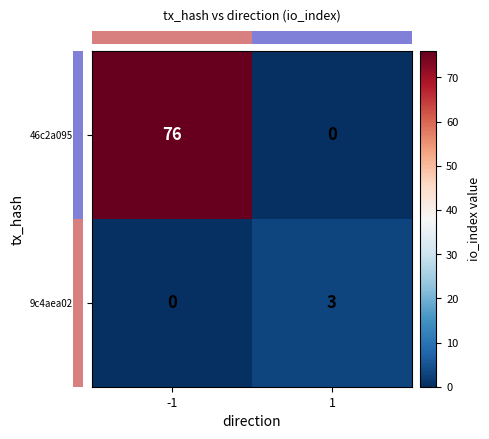

What is the greatest value displayed?

76